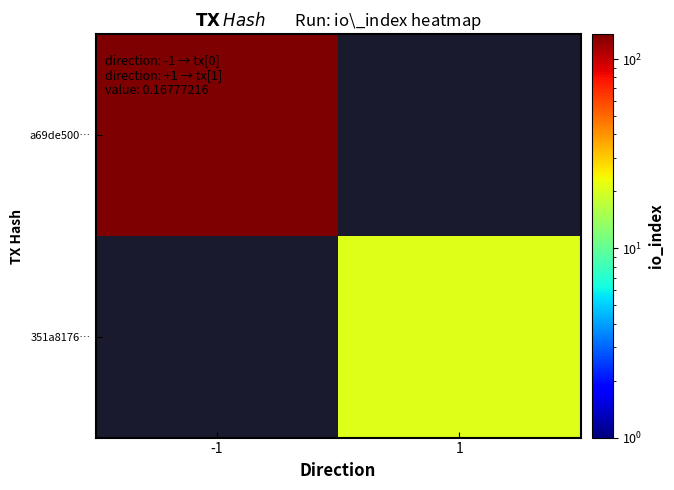

List the labels in order of 351a8176… value, smallest first.

-1, 1